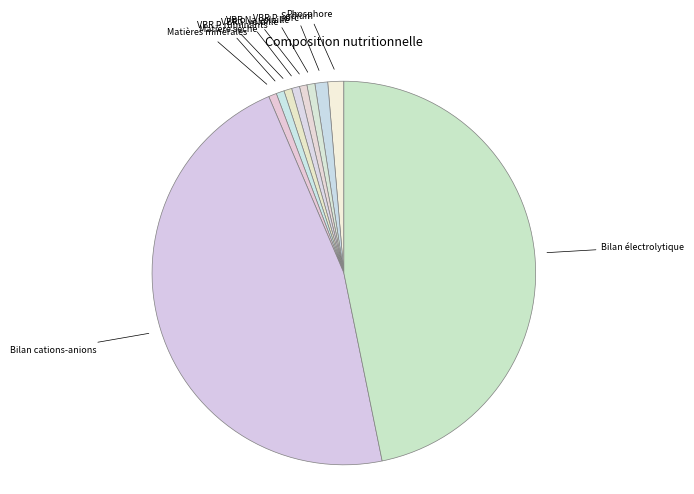

How many slices are in this pie chart?

10